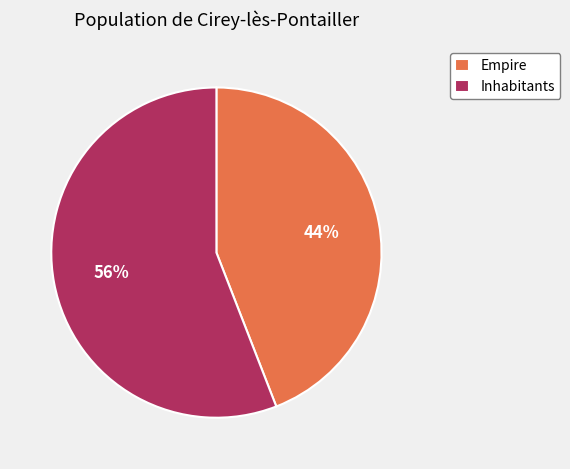

What is the ratio of the value at Empire to the value at Inhabitants?

0.8